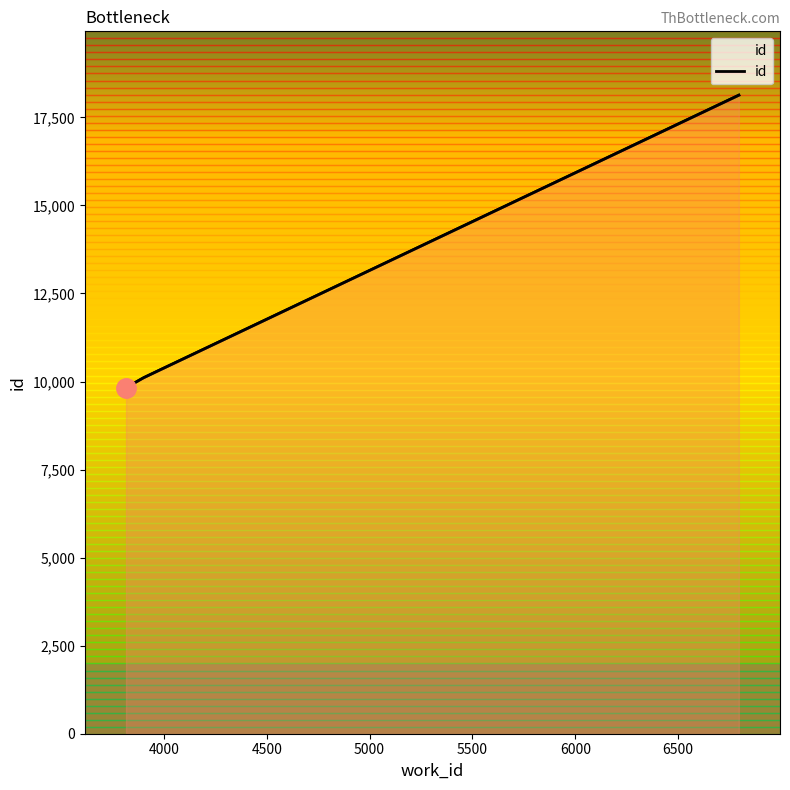

What is the difference between the values at 3901 and 6795?

8024